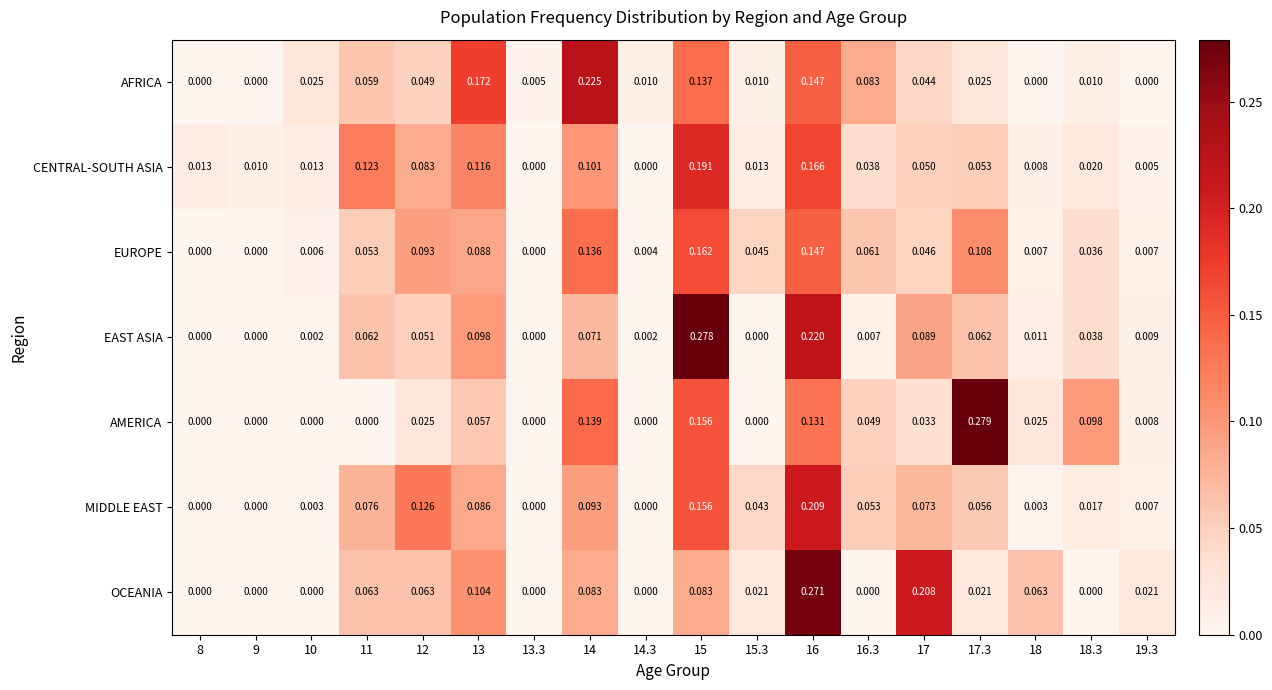

Which series has the largest total across all categories?

CENTRAL-SOUTH ASIA